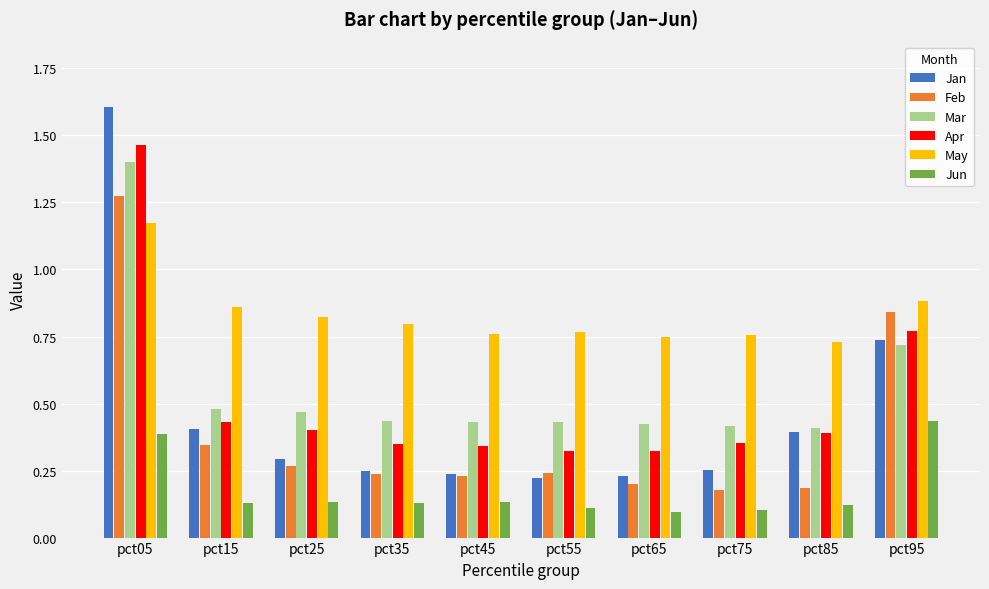

What is the sum of all Jun values?

1.8